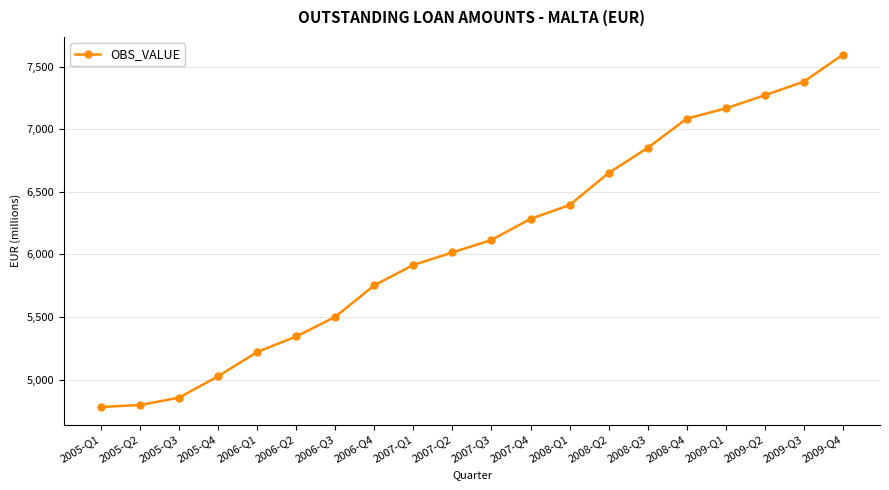

Reading left to right, what are all the values shown in this chart?

2005-Q1=4780.9	2005-Q2=4796.3	2005-Q3=4855.6	2005-Q4=5026.7	2006-Q1=5220.3	2006-Q2=5343.9	2006-Q3=5501.5	2006-Q4=5753.2	2007-Q1=5915.4	2007-Q2=6015.6	2007-Q3=6115.6	2007-Q4=6283.6	2008-Q1=6394.1	2008-Q2=6650.3	2008-Q3=6851.0	2008-Q4=7084.8	2009-Q1=7166.4	2009-Q2=7271.9	2009-Q3=7380.1	2009-Q4=7596.7